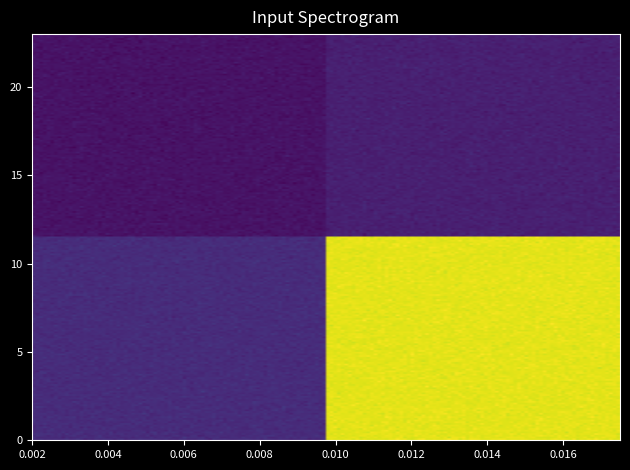

At how many categories does at least one series exceed 16?

1